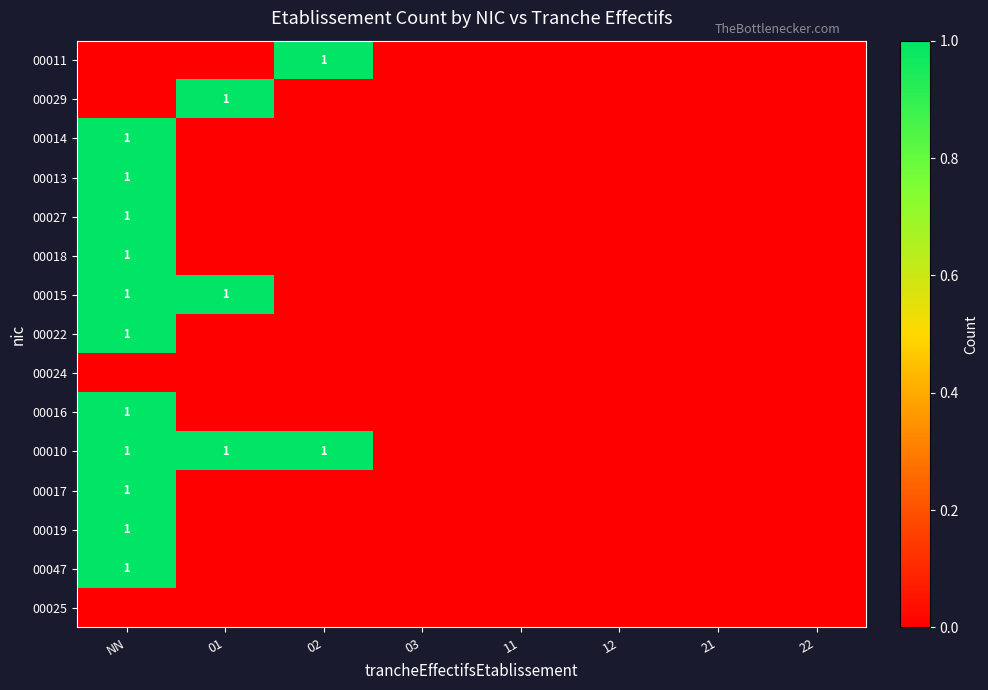

What is the difference between the maximum and second lowest values in the 00011 series?

1